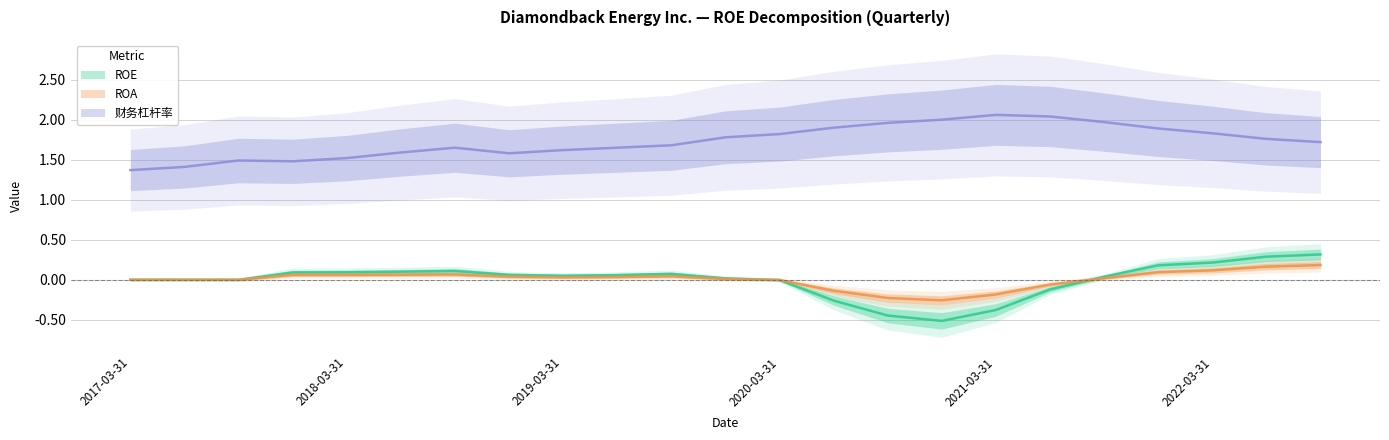

How many lines are shown in the chart?

3